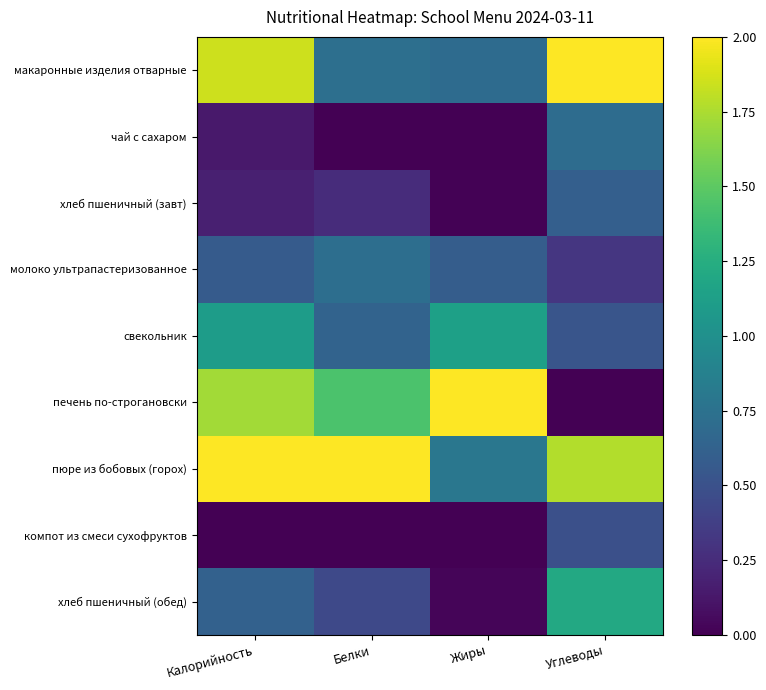

Count the number of data series in this chart.

9